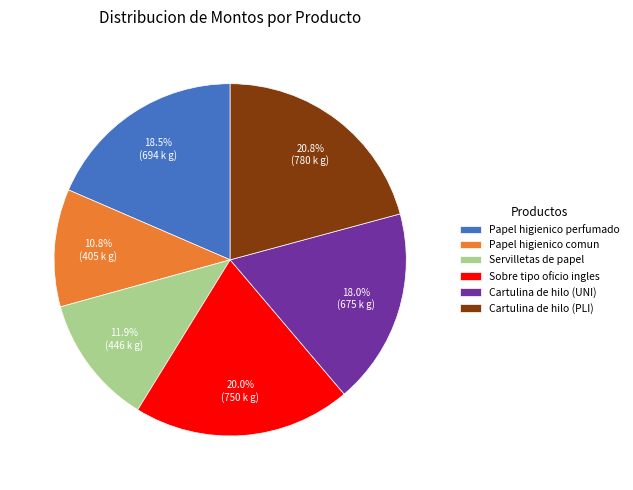

To the nearest percent, what is the difference between the Servilletas de papel and Cartulina de hilo (PLI) slice percentages?

9%